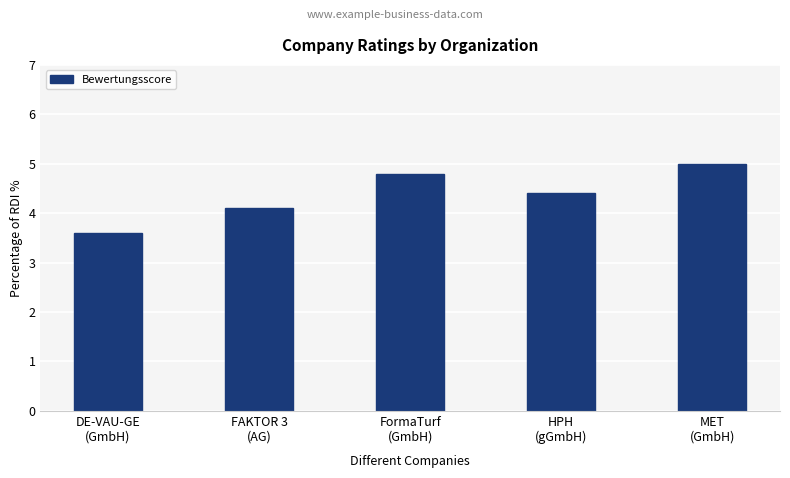

List the labels in order of value, smallest first.

DE-VAU-GE
(GmbH), FAKTOR 3
(AG), HPH
(gGmbH), FormaTurf
(GmbH), MET
(GmbH)